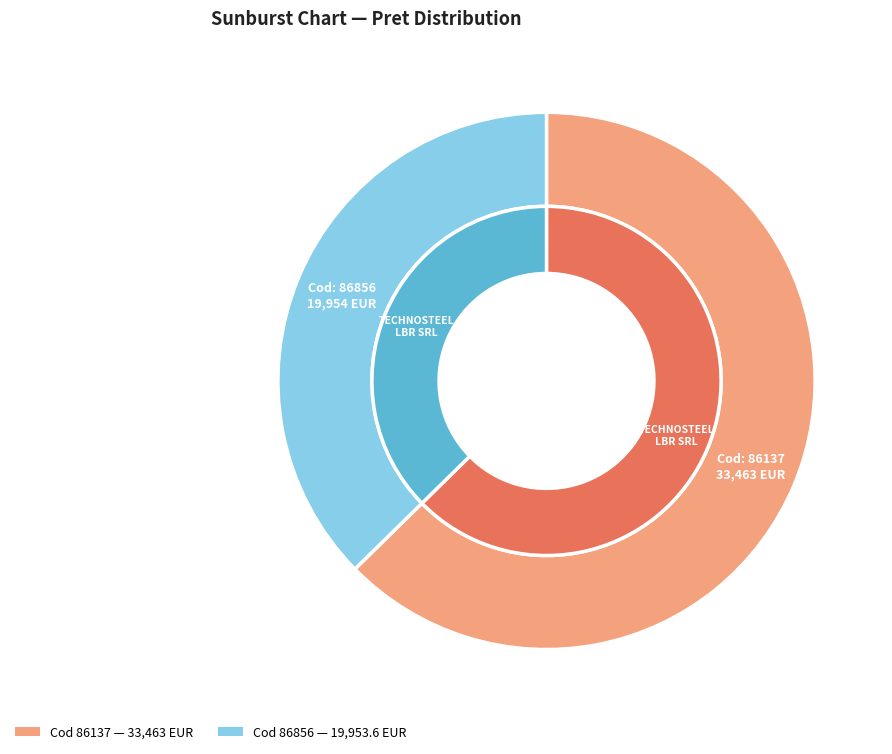

To the nearest percent, what percentage of the pie is 86137?

63%